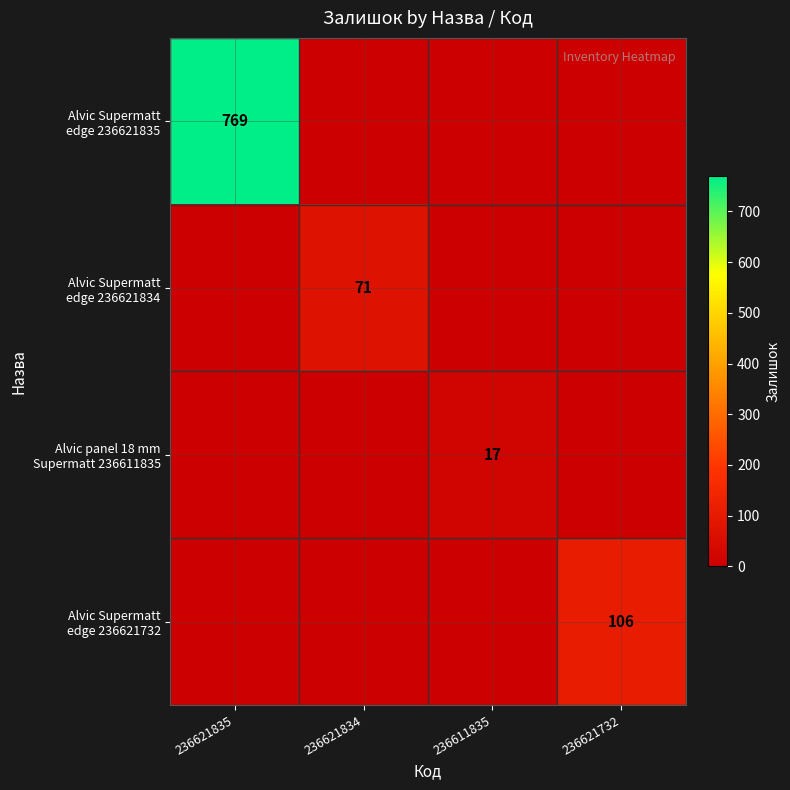

The value of Alvic Supermatt edge 236621732 at 236621732 is 106. True or false?

True